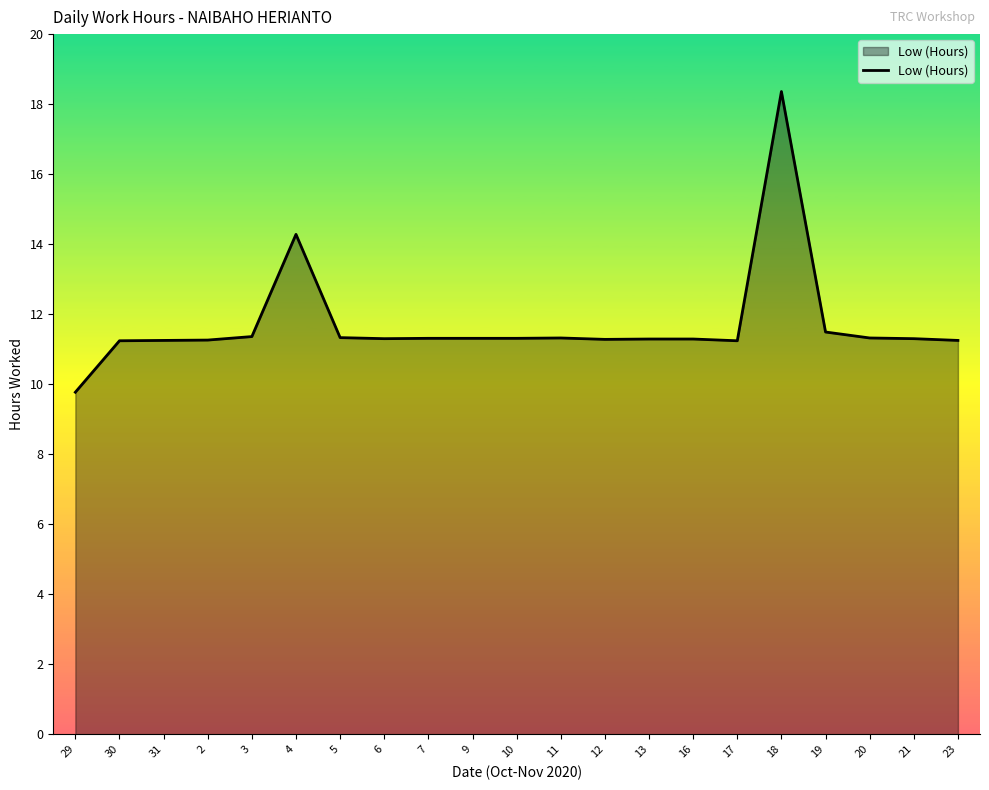

What position from the right is 10?

11